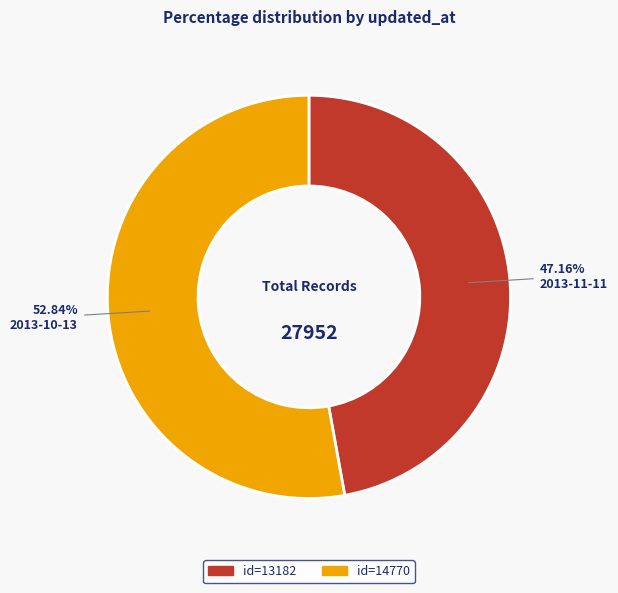

Is there a majority slice in this chart?

Yes